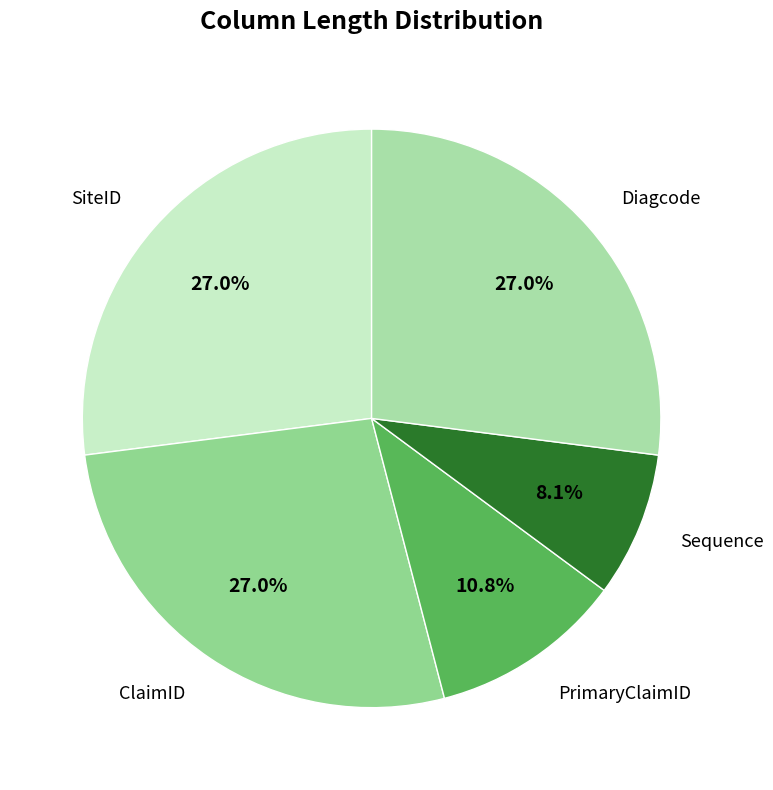

What percentage do SiteID and Diagcode together represent?

54.1%